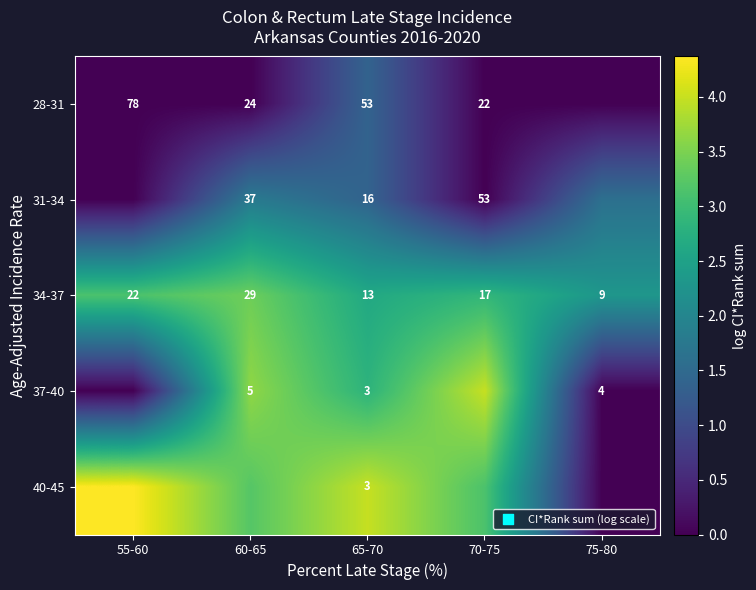

The 34-37 series shows 3.1 at 55-60. True or false?

True